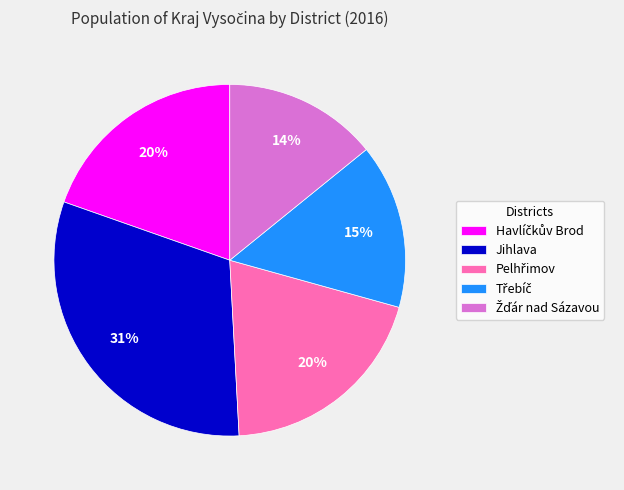

Is there a majority slice in this chart?

No